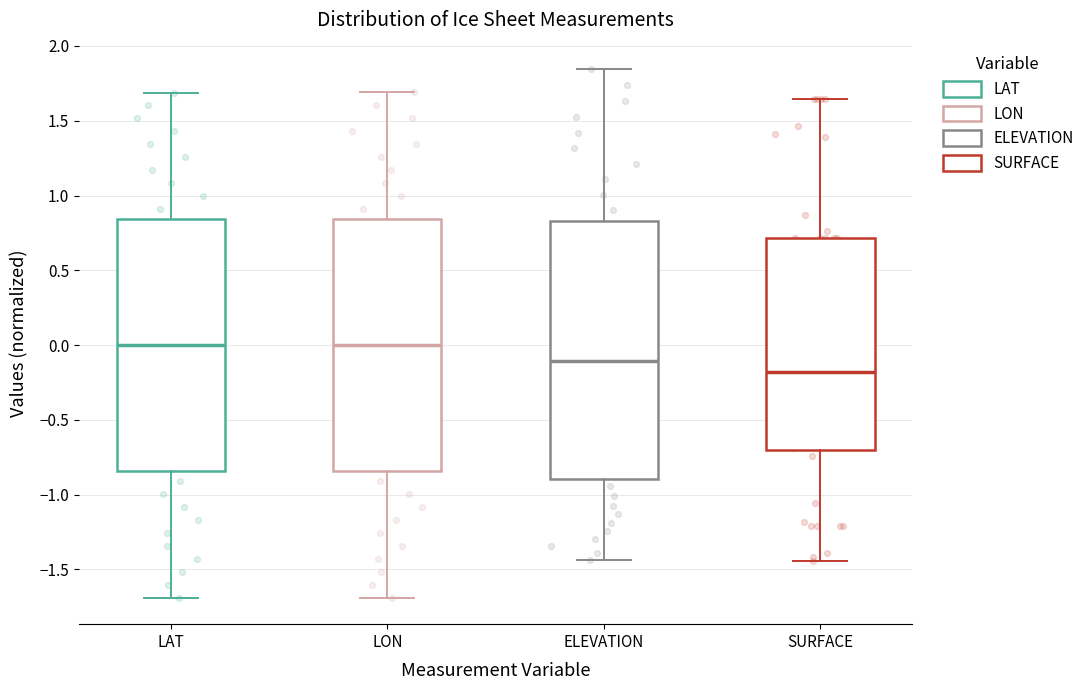

Which box has the lowest median line?

SURFACE